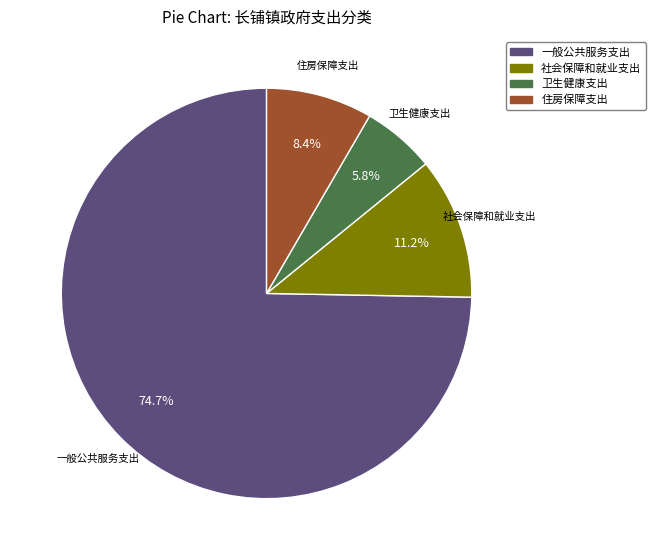

Is the sum of 一般公共服务支出 and 卫生健康支出 greater than half?

Yes